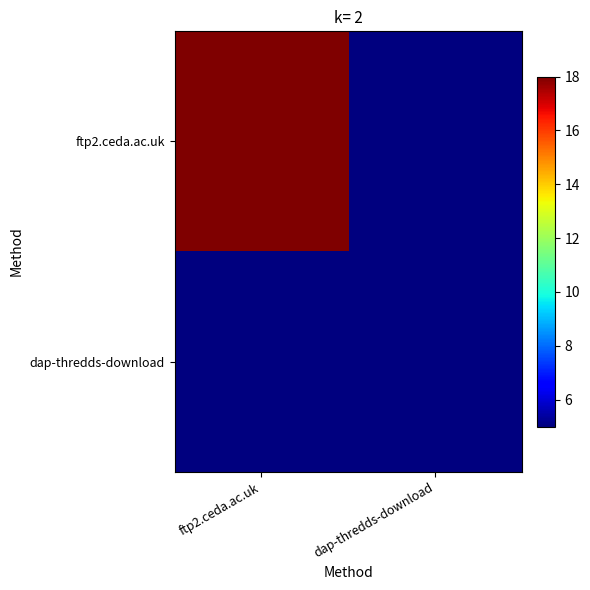

Reading left to right, transcribe all the data shown in this chart.

ftp2.ceda.ac.uk: ftp2.ceda.ac.uk=18	dap-thredds-download=5
dap-thredds-download: ftp2.ceda.ac.uk=5	dap-thredds-download=5